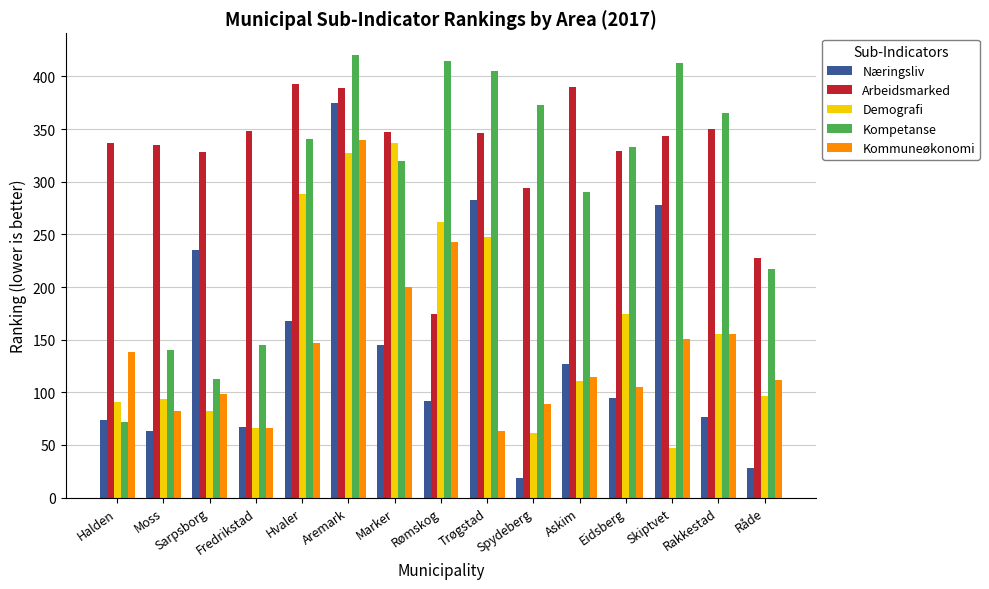

Is the value of Demografi at Hvaler greater than the value of Kompetanse at Trøgstad?

No